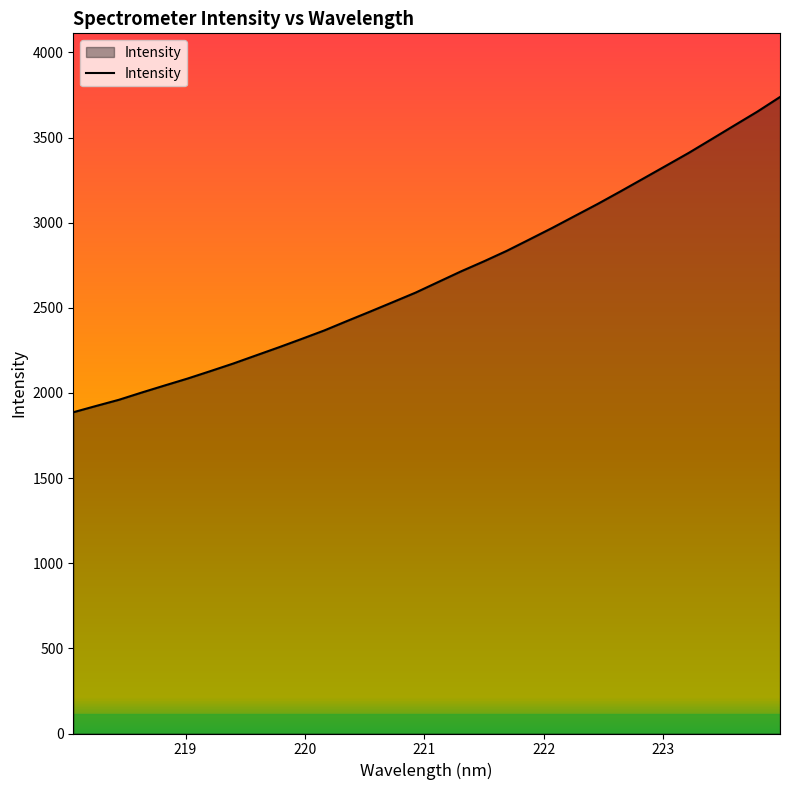

What is the maximum value shown in the chart?

3738.0